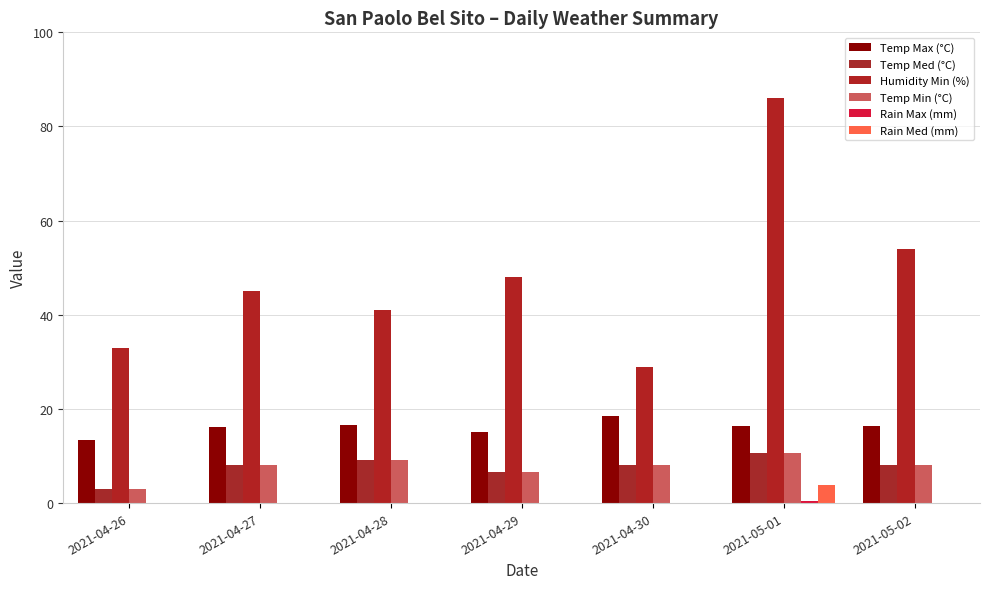

Which series has the widest spread of values?

Humidity Min (%)